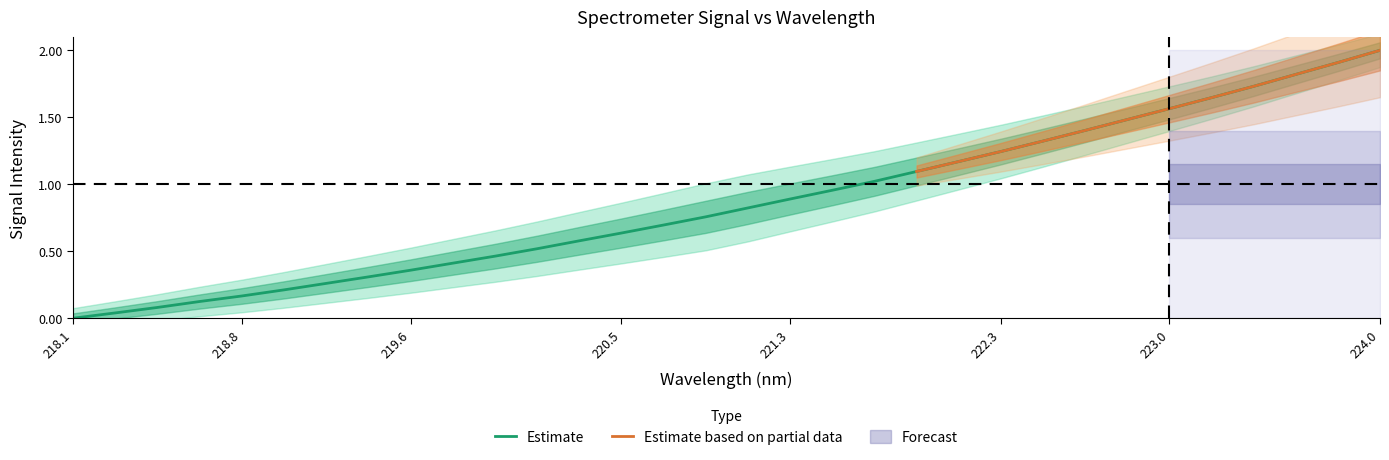

What is the highest value of the Estimate series?

2.0